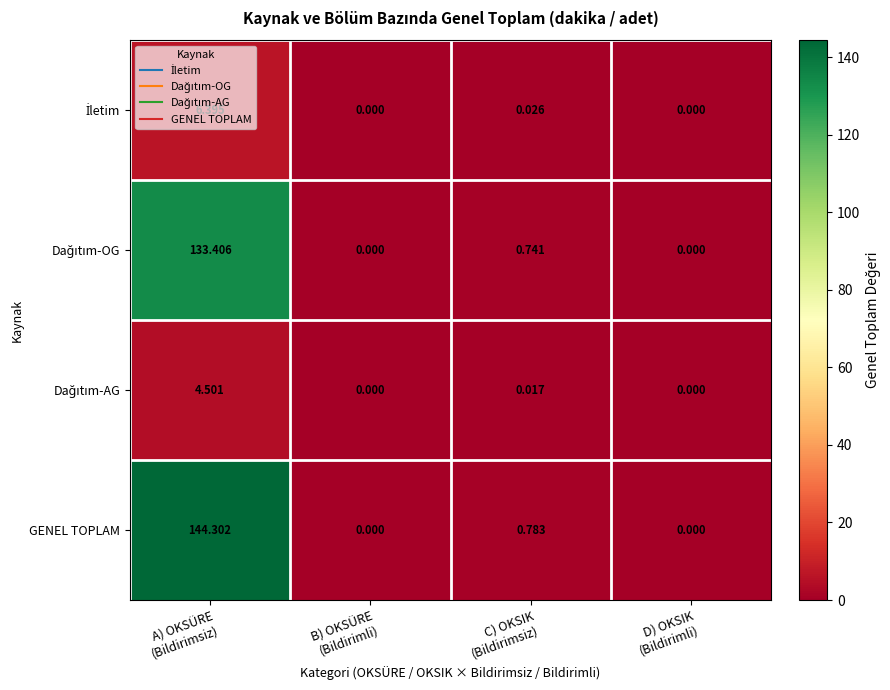

Which series has the largest total across all categories?

GENEL TOPLAM